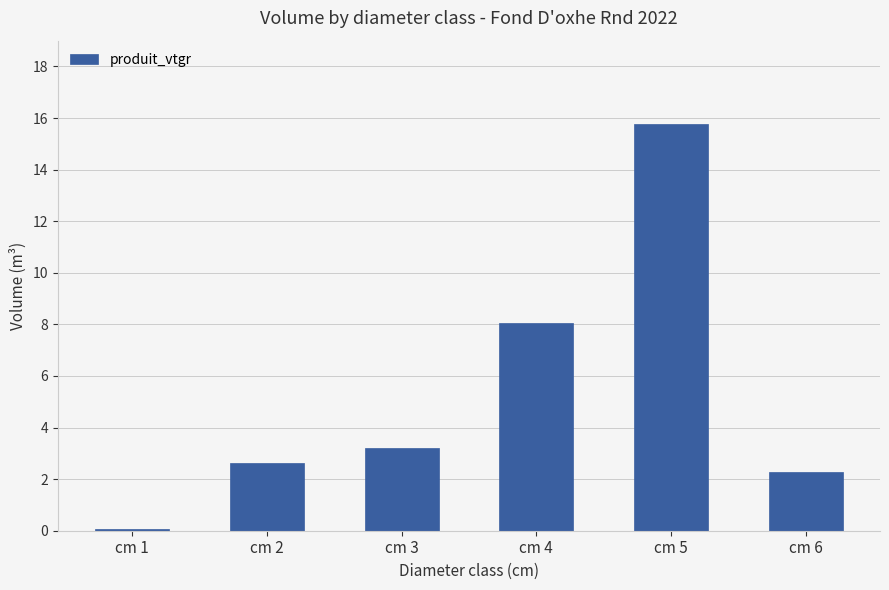

What is the sum of all values?

32.0